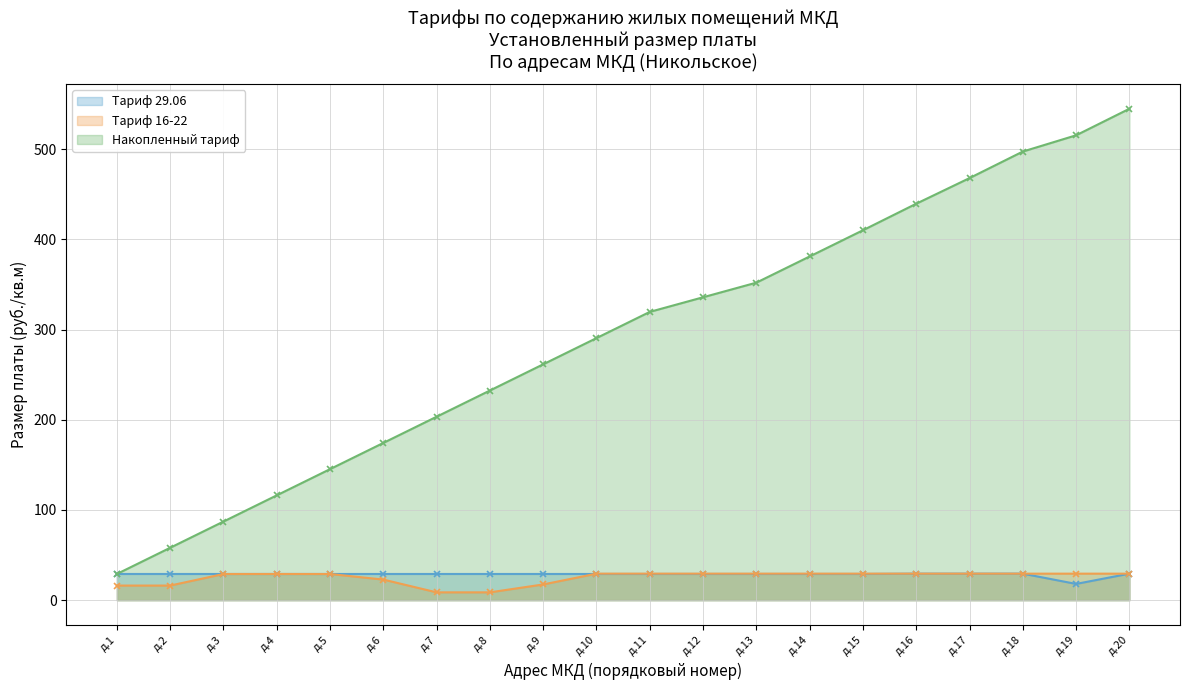

After their last crossing, which series has the higher values: Тариф 16-22 or Тариф 29.06?

Тариф 16-22